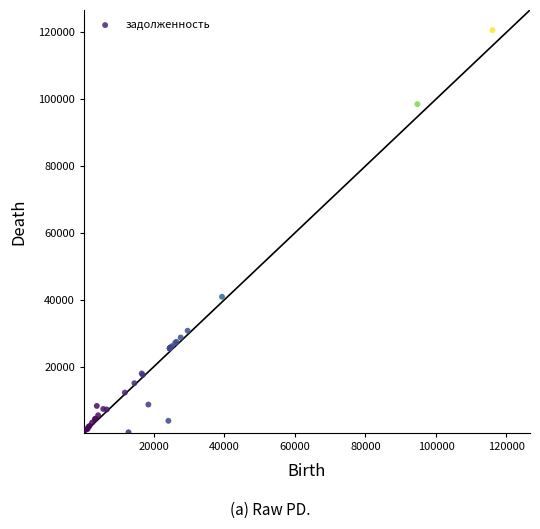

What Y value in the scatter plot is closest to 60493?

40892.3